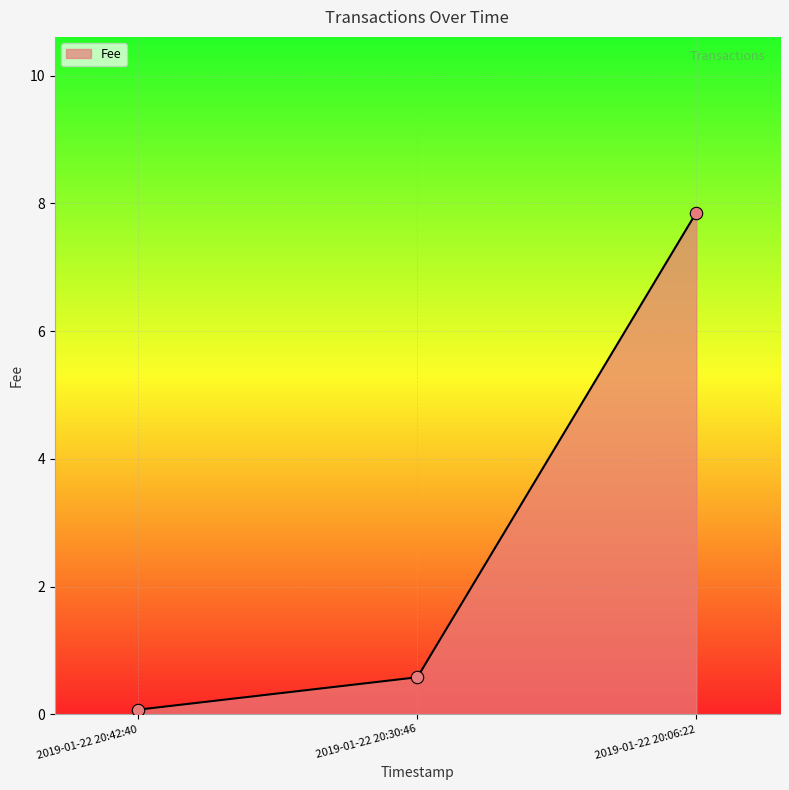

Which category has the lowest value across all series?

2019-01-22 20:42:40